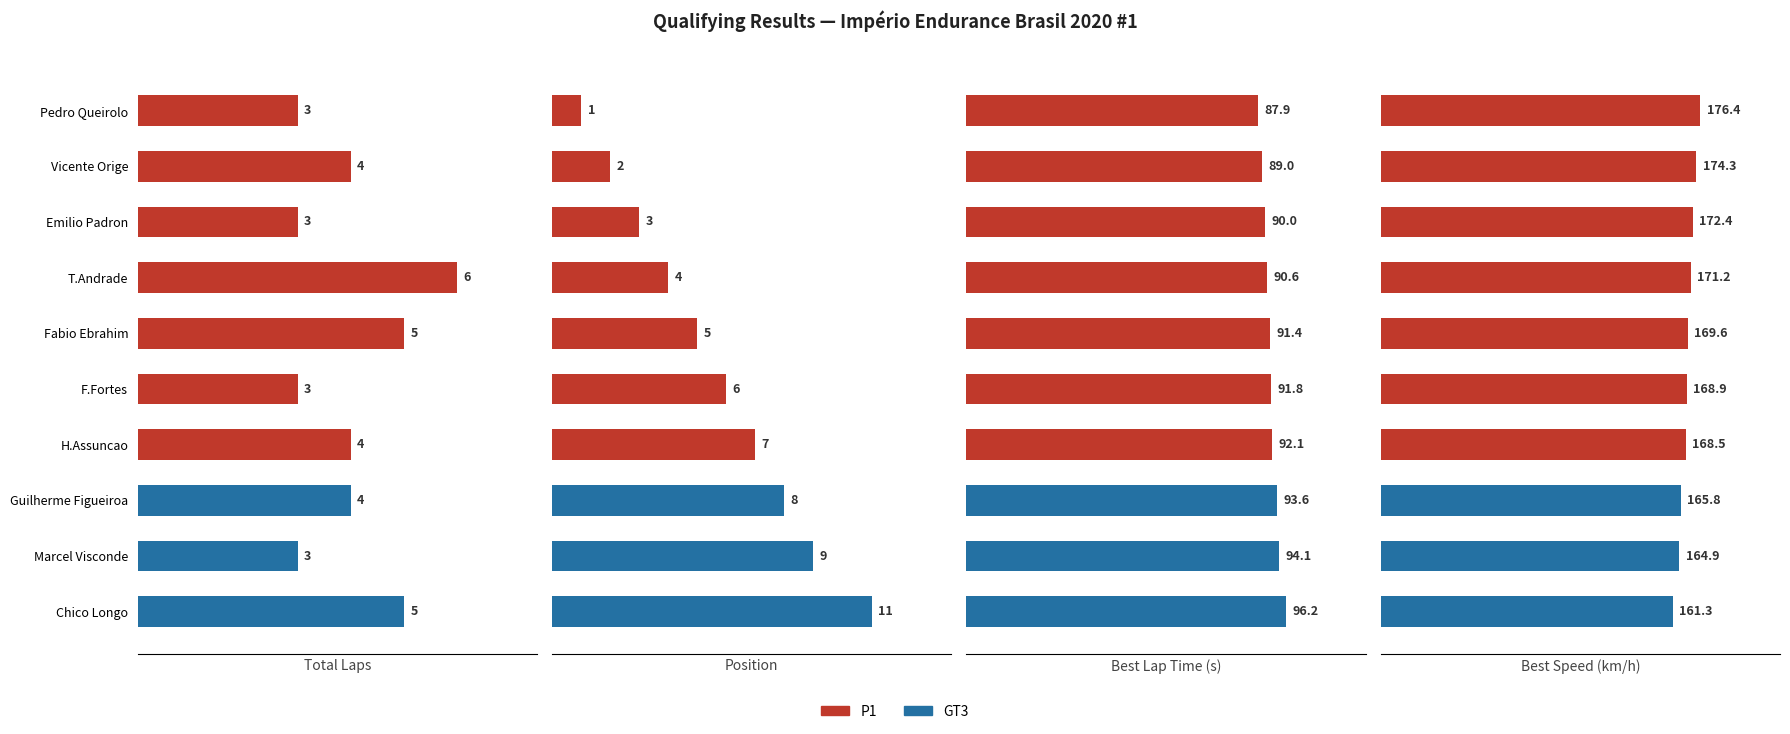

What is the sum of the best_speed values at Emilio Padron and Guilherme Figueiroa?

338.2